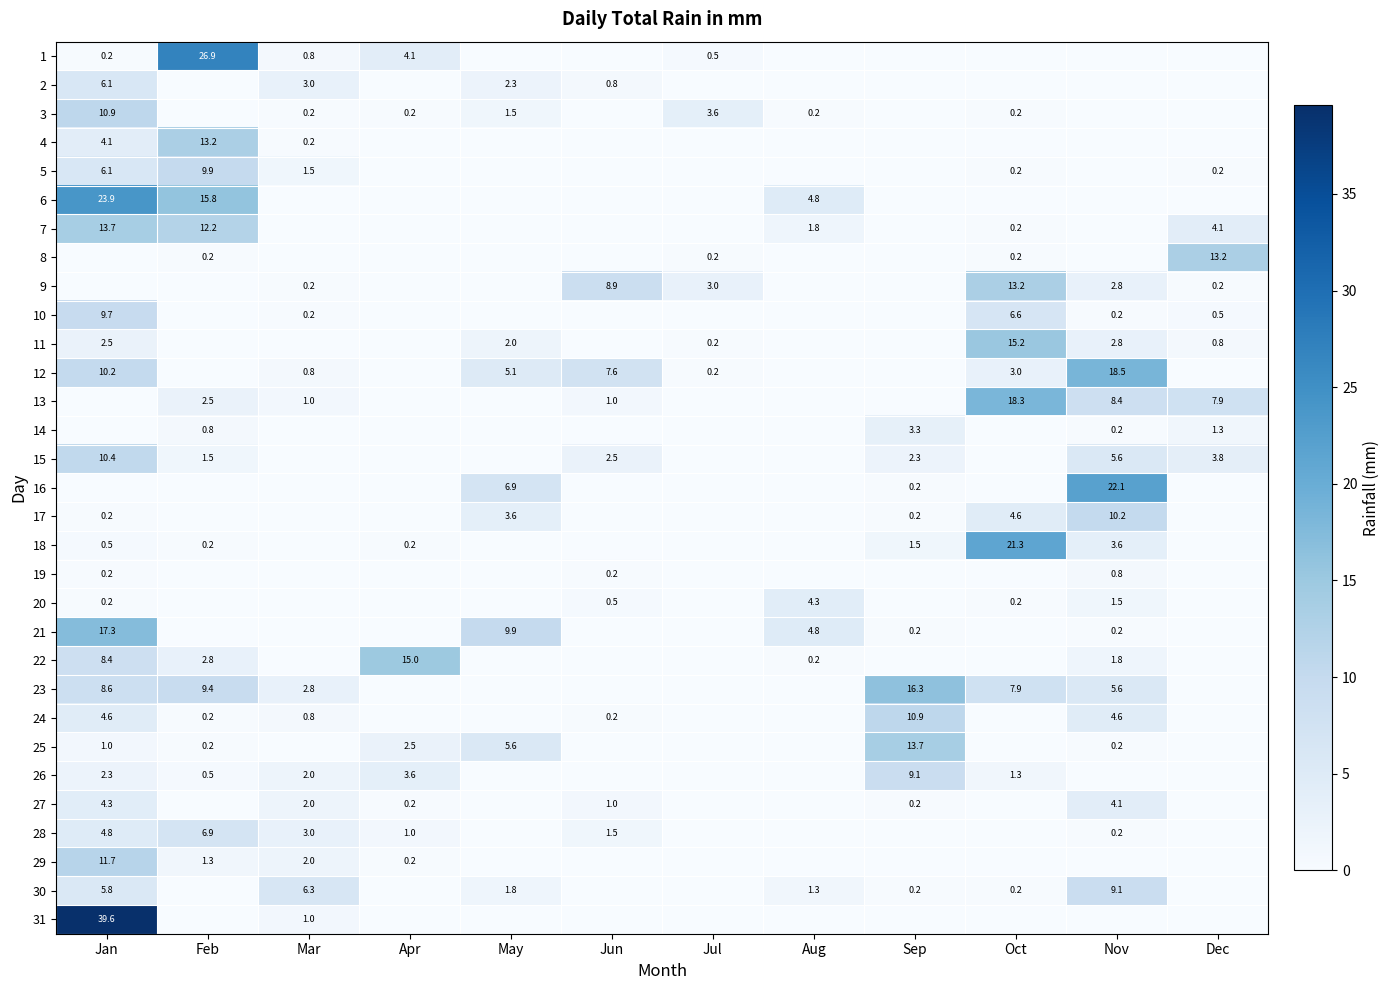

True or false: 11 has a value of 0.2 at Jul.

True